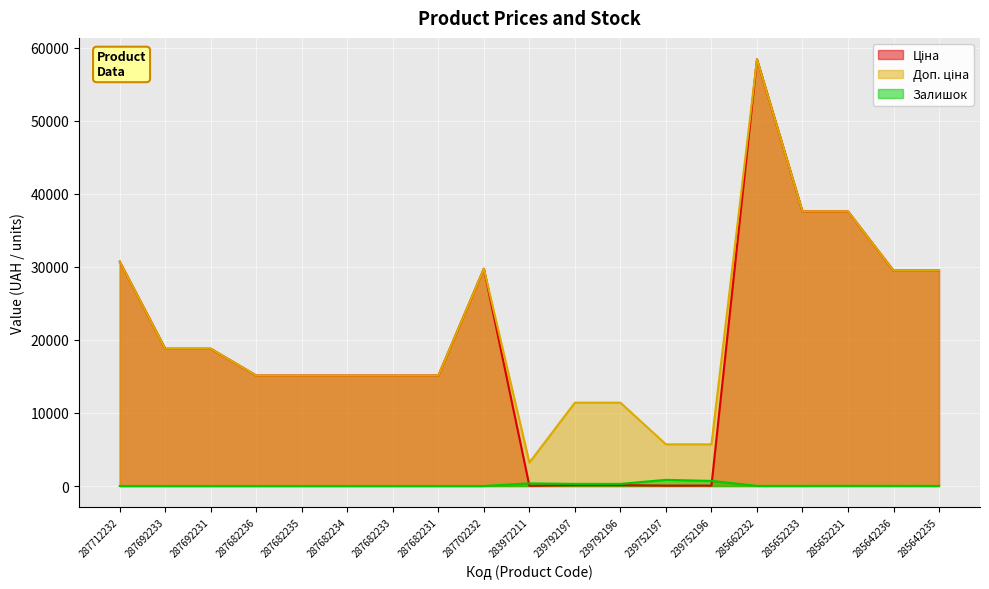

What position from the right is 287682231?

12